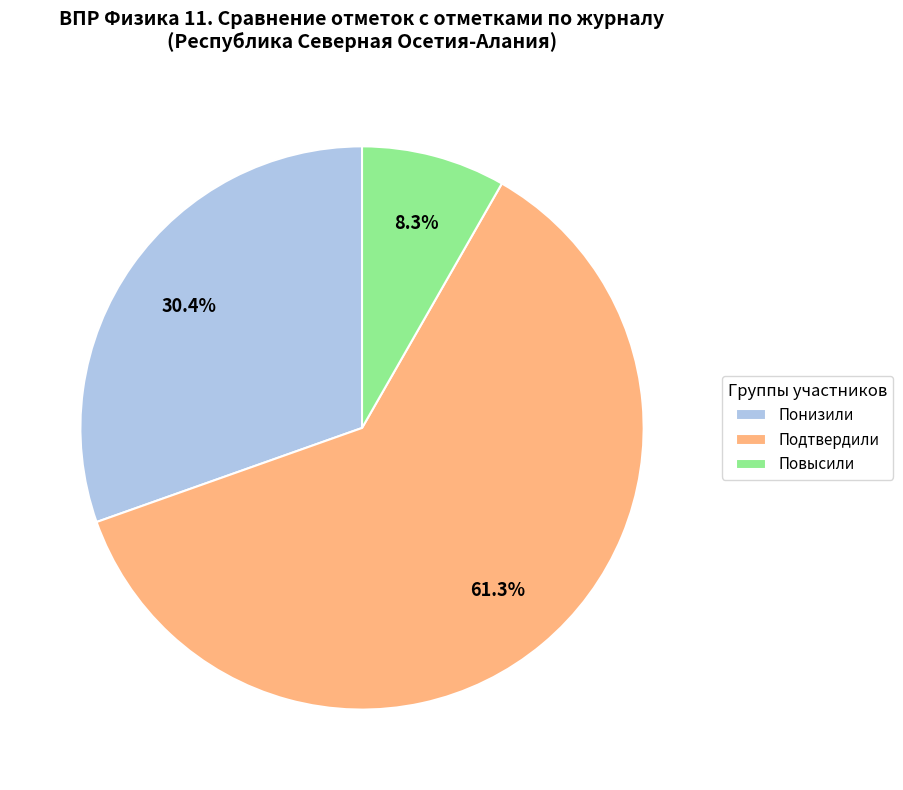

What is the total percentage of Понизили and Подтвердили?

91.7%